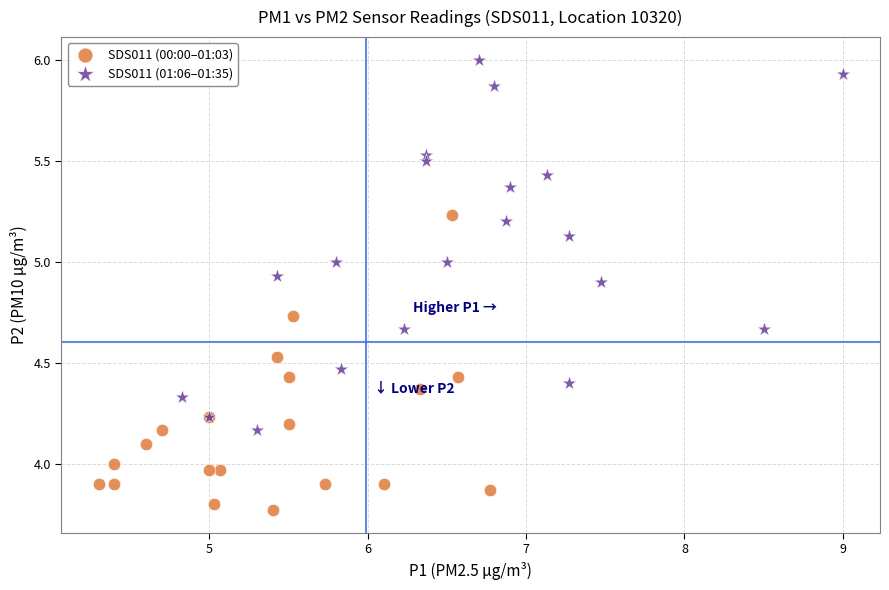

Which series reaches the maximum Y coordinate?

SDS011 (01:06–01:35)